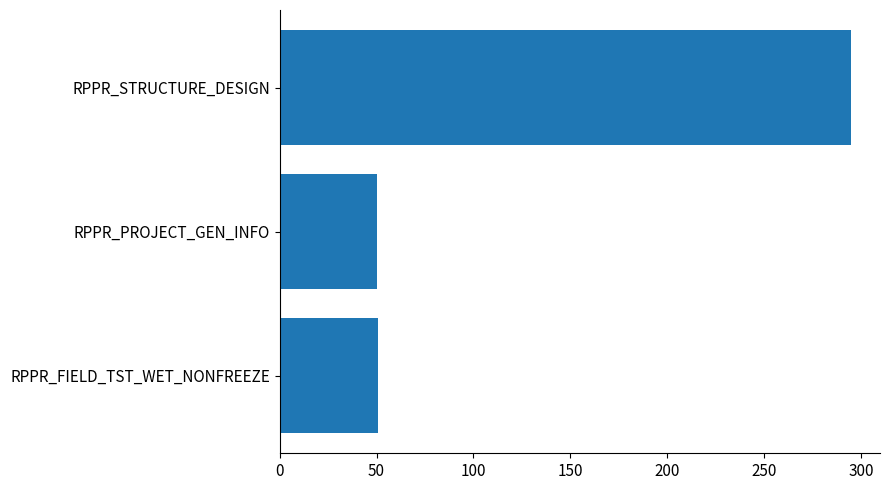

The chart shows a value of 22 at RPPR_FIELD_TST_WET_NONFREEZE. True or false?

False